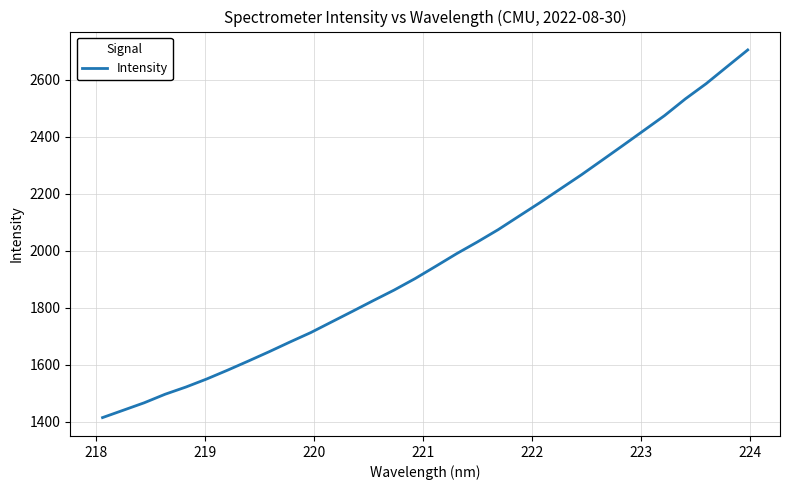

What is the maximum value shown in the chart?

2705.2